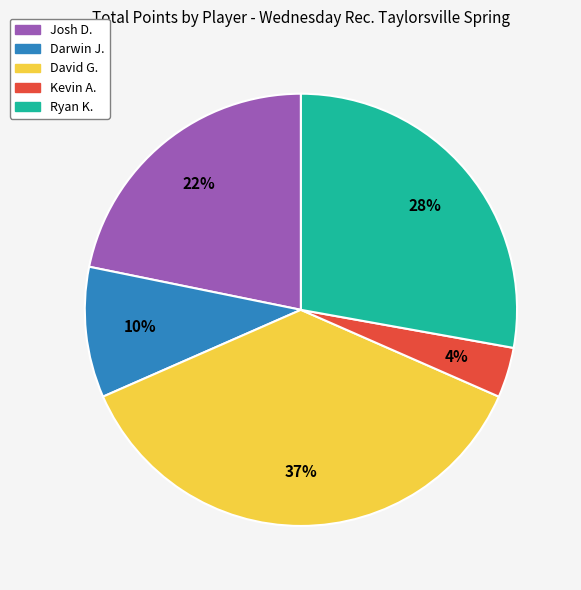

To the nearest percent, what is the combined percentage of Josh D. and Ryan K.?

50%